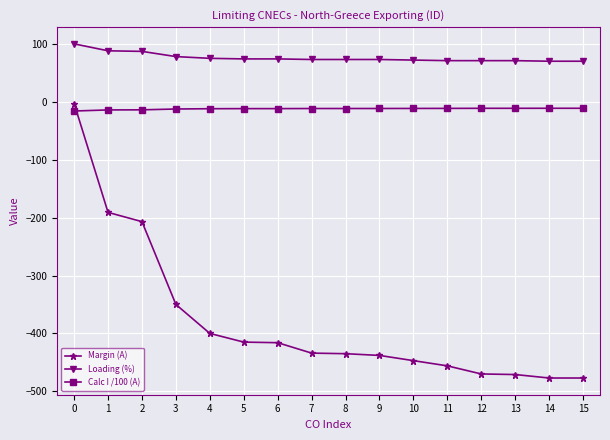

The Loading (%) series shows 117.6 at 10. True or false?

False